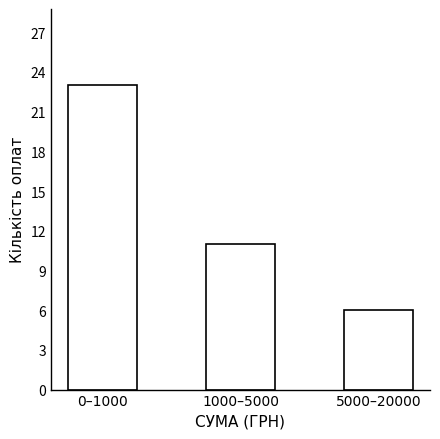

Reading left to right, transcribe all the data shown in this chart.

23	11	6